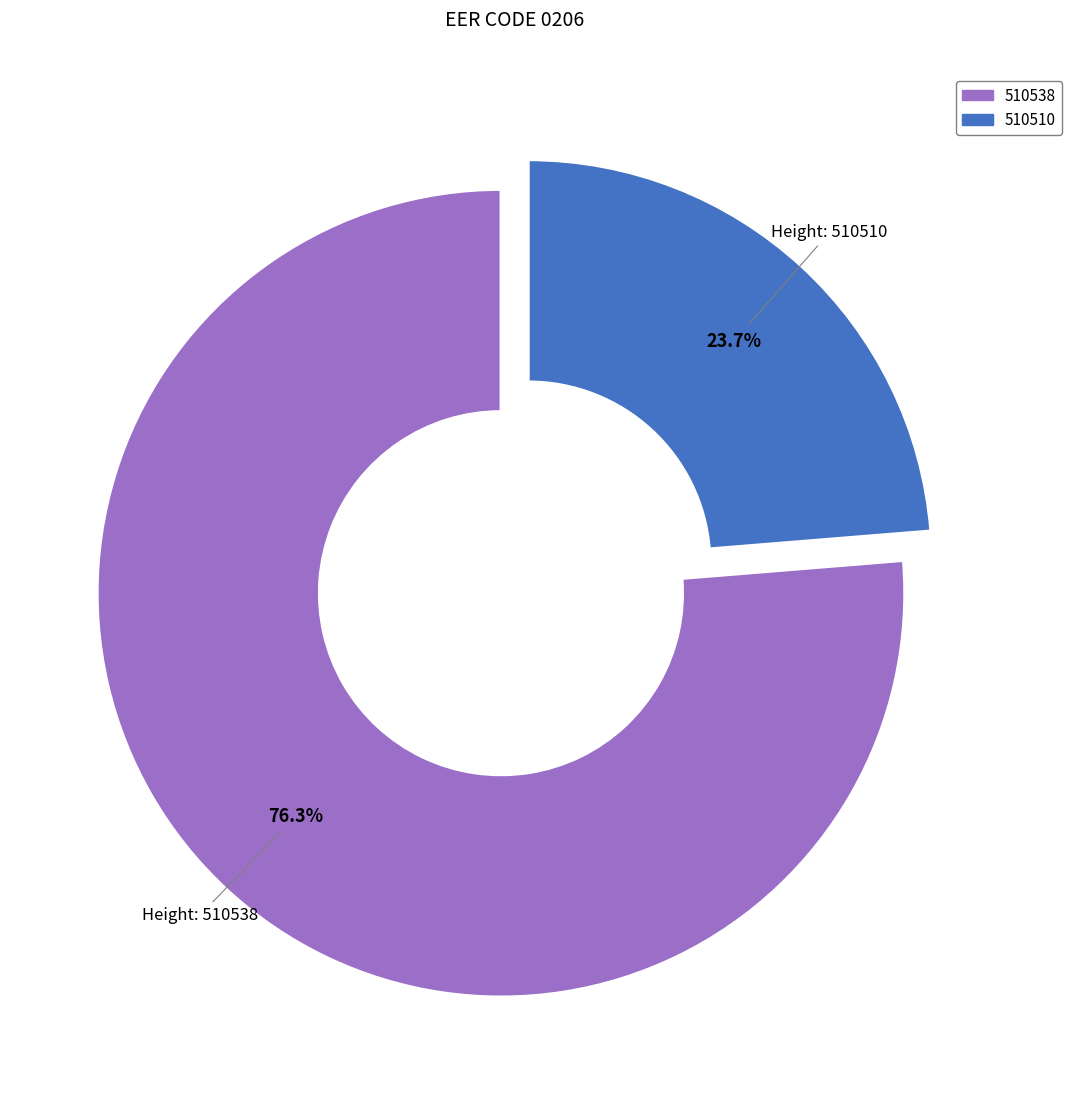

How many slices are in this pie chart?

2